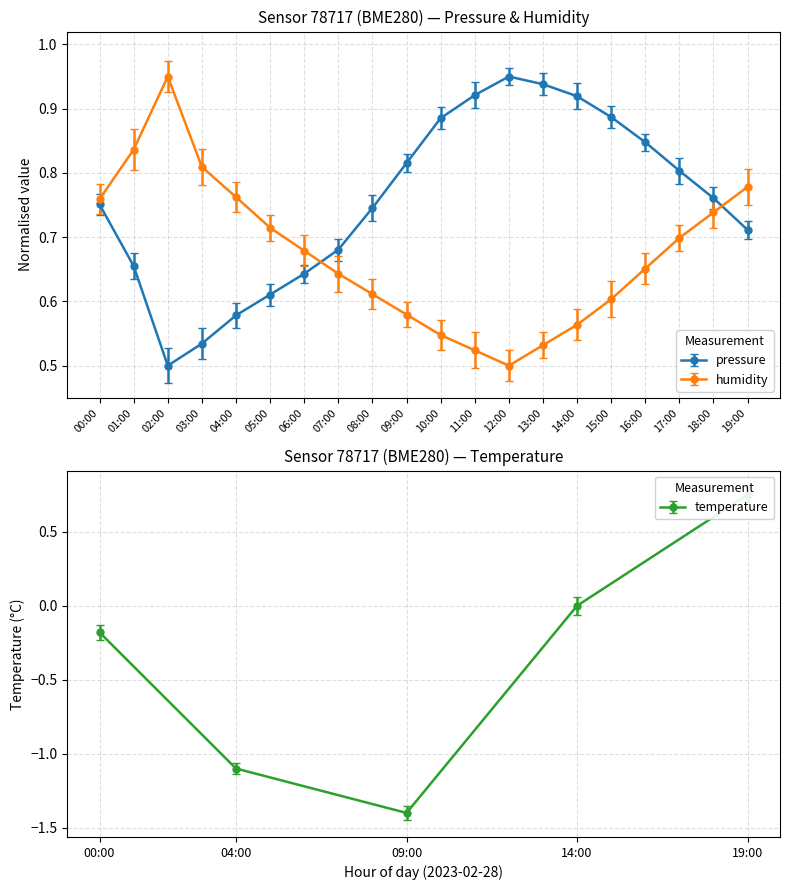

True or false: pressure and humidity intersect in this chart.

True